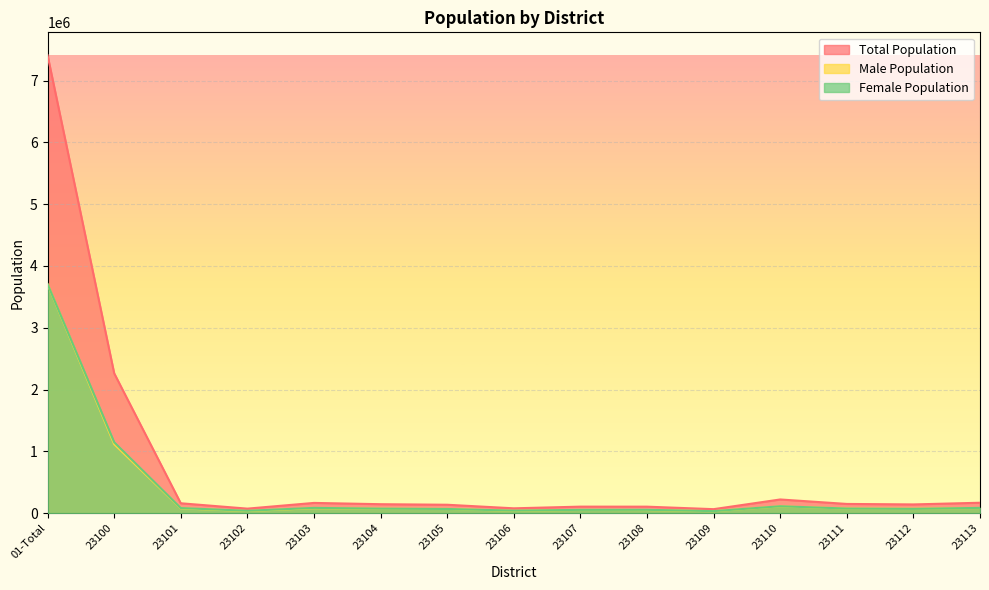

Reading right to left, extract all data points from this chart.

Total Population: 23113=168551	23112=141310	23111=149215	23110=221521	23109=64719	23108=105061	23107=105536	23106=78353	23105=136164	23104=144995	23103=165785	23102=73272	23101=160015	23100=2263894	01-Total=7410719
Male Population: 23113=83319	23112=71625	23111=74710	23110=109794	23109=32009	23108=50866	23107=52200	23106=37724	23105=68456	23104=71908	23103=80534	23102=34785	23101=77824	23100=1116211	01-Total=3704220
Female Population: 23113=85232	23112=69685	23111=74505	23110=111727	23109=32710	23108=54195	23107=53336	23106=40629	23105=67708	23104=73087	23103=85251	23102=38487	23101=82191	23100=1147683	01-Total=3706499